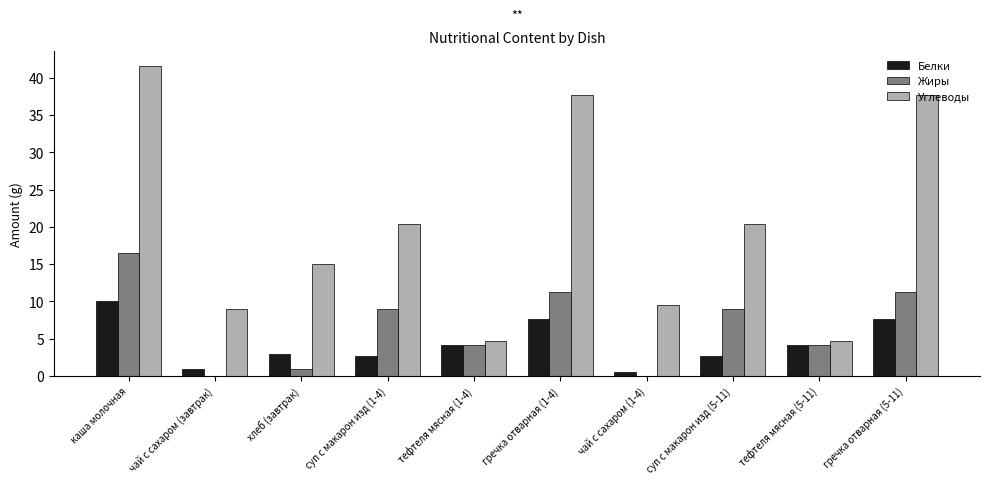

Does the chart contain stacked bars?

No